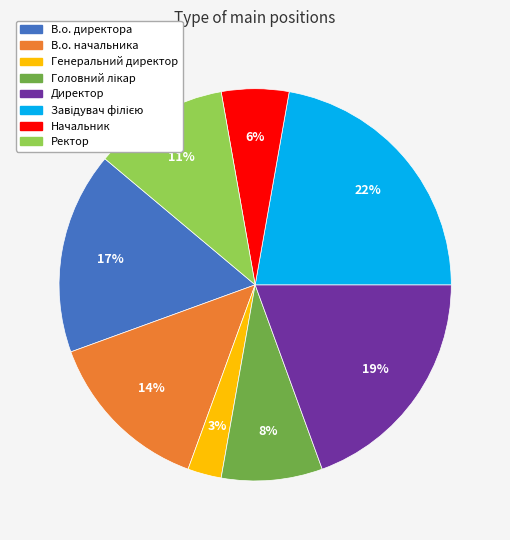

Count the number of slices in the pie.

8